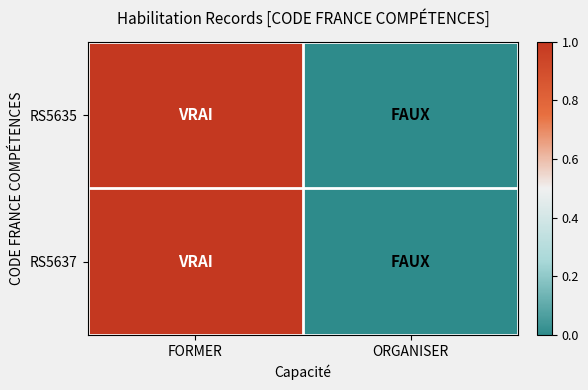

How many data points does each series have?

2